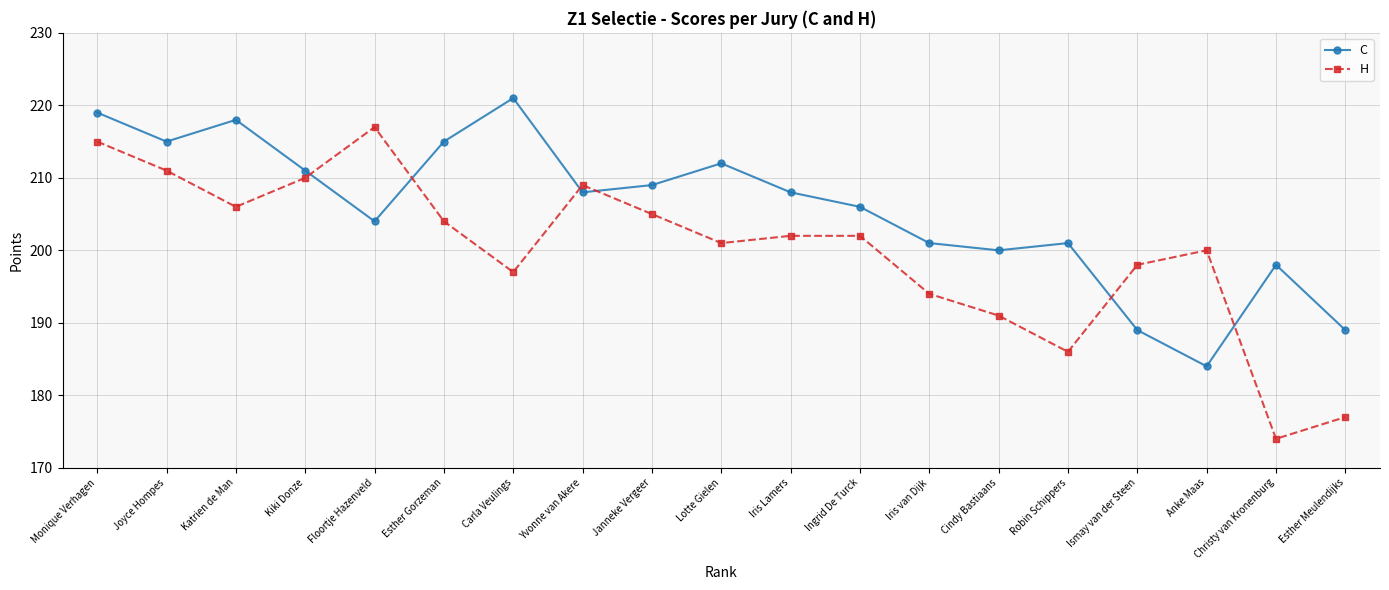

Count the number of data series in this chart.

2